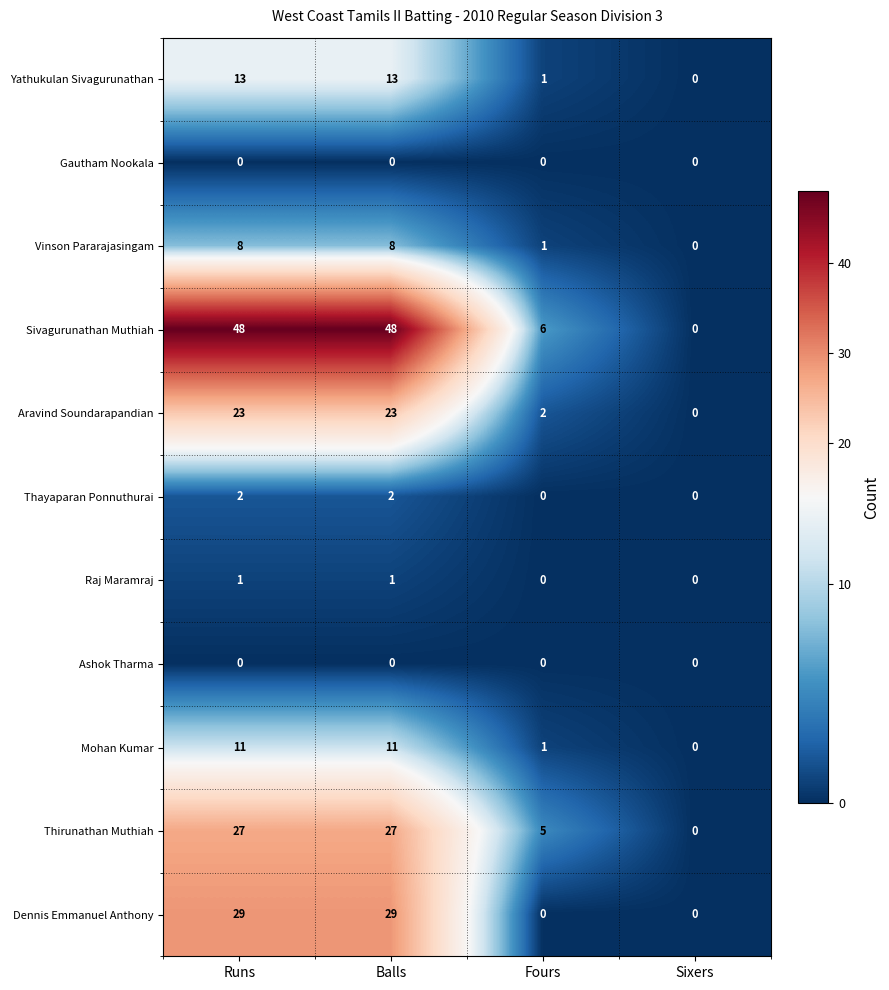

How many values in the Yathukulan Sivagurunathan series are below 13?

2